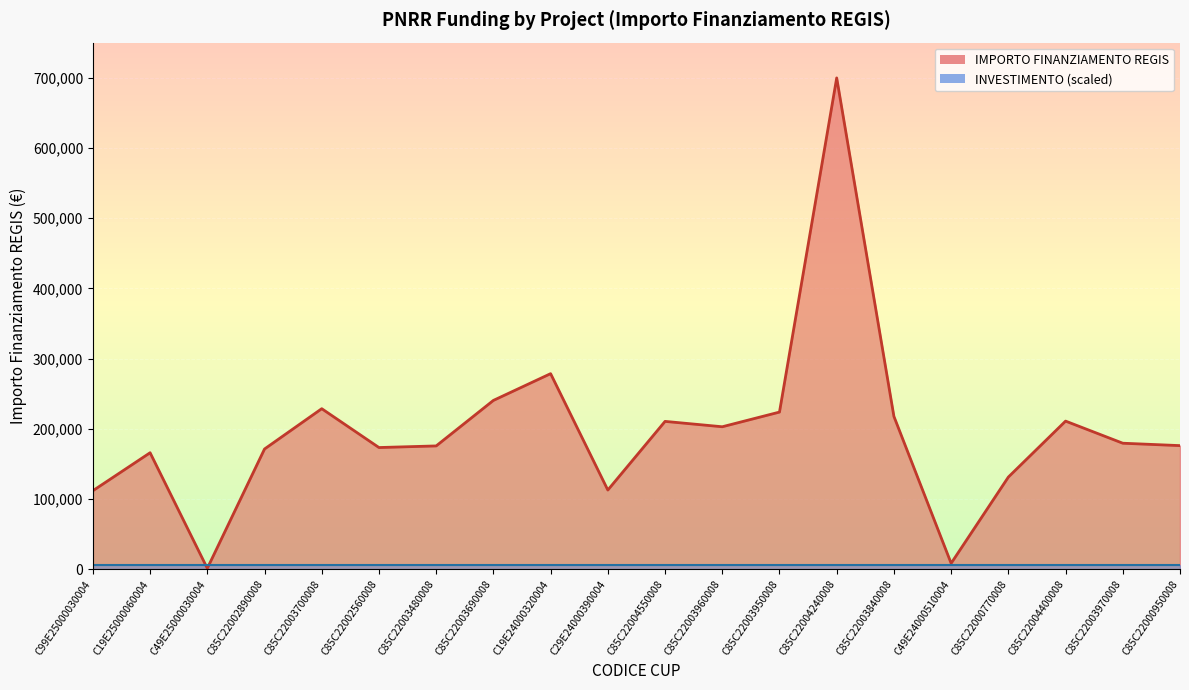

What is the sum of the values at C85C22000950008 and C85C22003700008?

404593.2